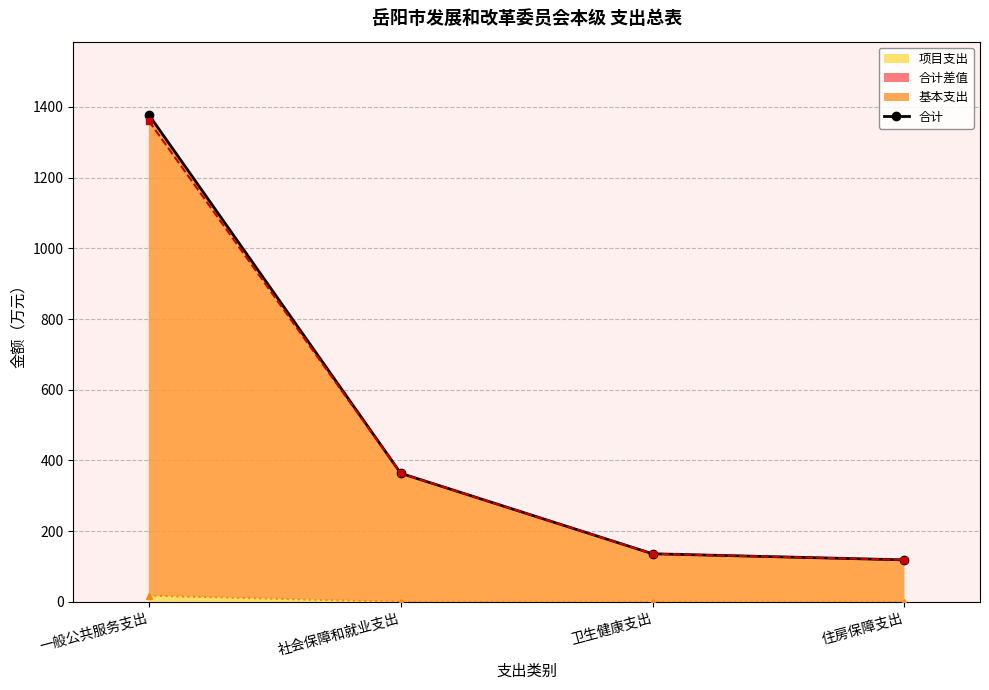

What is the difference between the maximum and minimum values in the 项目支出 series?

17.5